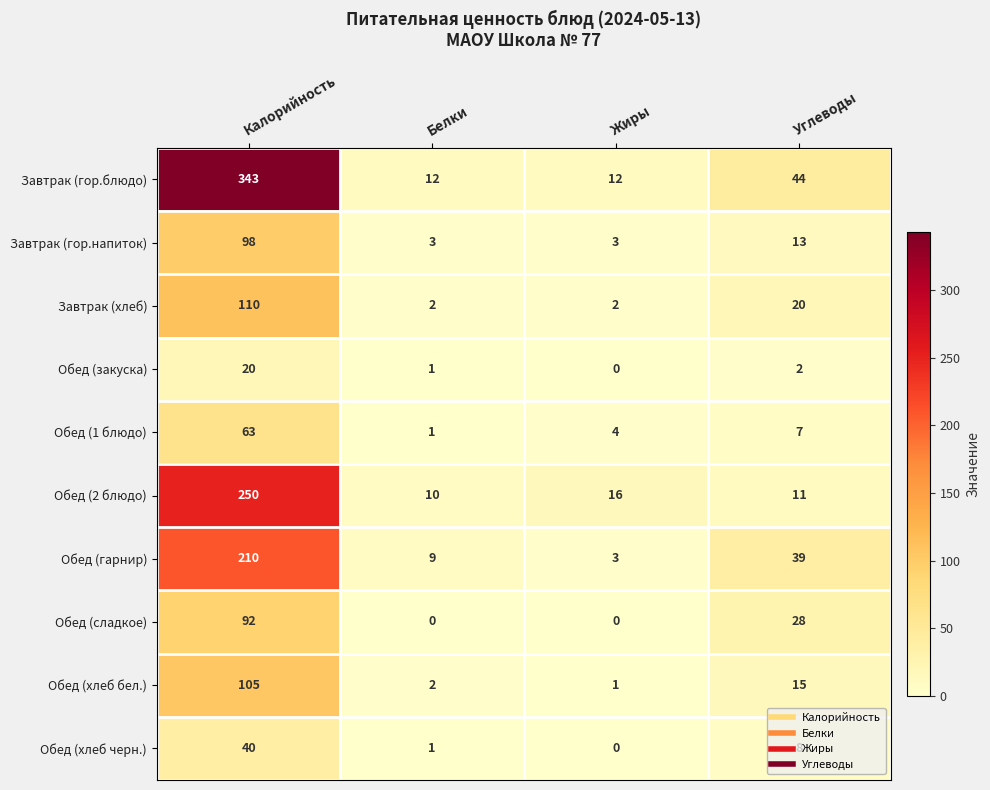

Read the Завтрак (хлеб) value at Углеводы, to the nearest 10.

20